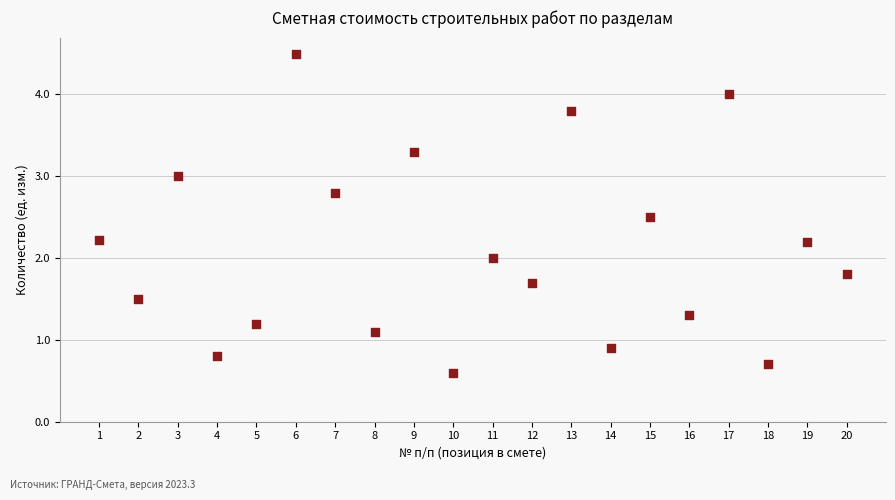

What is the range of X values (max minus min)?

19.0